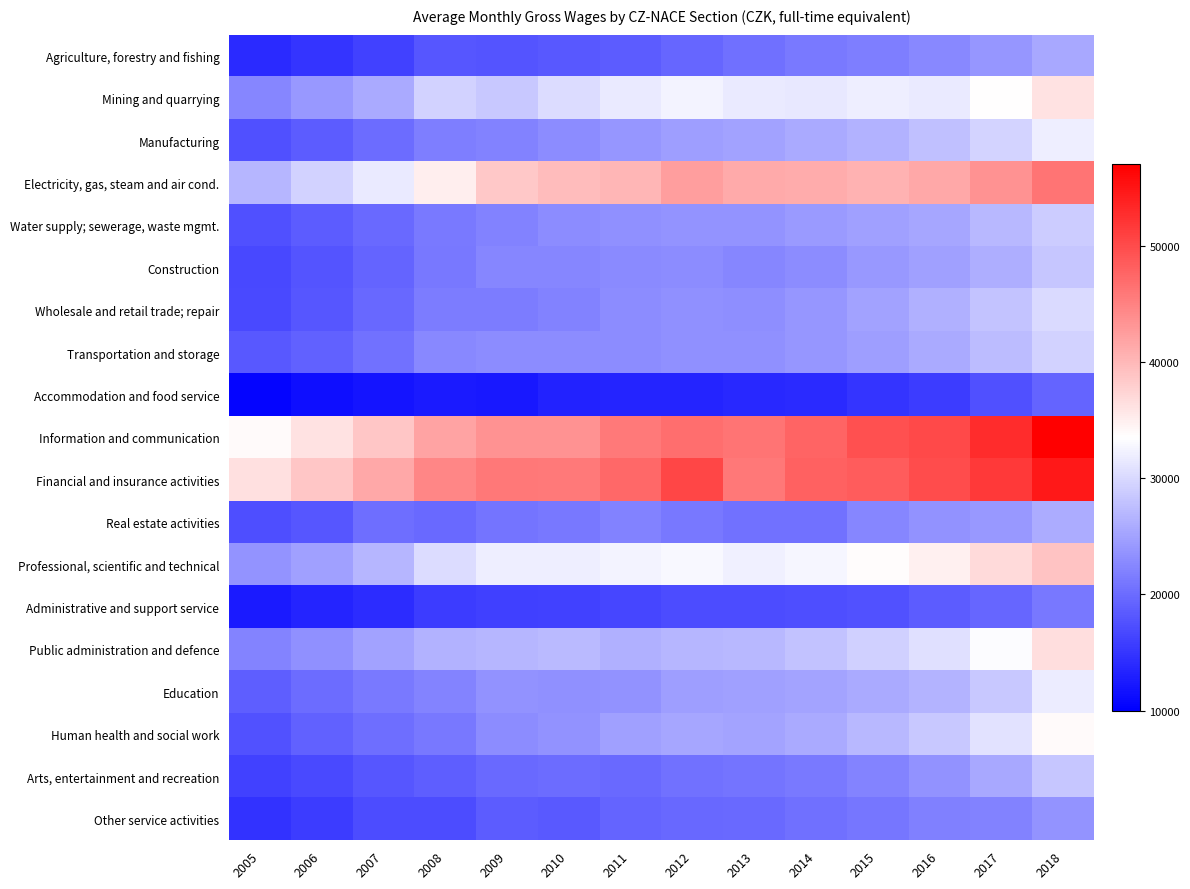

Reading right to left, what are all the values shown in this chart?

Agriculture, forestry and fishing: 2018=25478	2017=23833	2016=22532	2015=21683	2014=21347	2013=20358	2012=19436	2011=18622	2010=18092	2009=17766	2008=17909	2007=16189	2006=14802	2005=13950
Mining and quarrying: 2018=36214	2017=33565	2016=31593	2015=31859	2014=31340	2013=31506	2012=32498	2011=31570	2010=30348	2009=28430	2008=29300	2007=25715	2006=23996	2005=22419
Manufacturing: 2018=31925	2017=29550	2016=27711	2015=26493	2014=25729	2013=24892	2012=24572	2011=23798	2010=22998	2009=22104	2008=21631	2007=19961	2006=18536	2005=17359
Electricity, gas, steam and air cond.: 2018=46315	2017=43592	2016=41469	2015=40495	2014=41200	2013=41353	2012=42487	2011=40187	2010=39705	2009=38632	2008=35116	2007=31501	2006=29351	2005=26744
Water supply; sewerage, waste mgmt.: 2018=28760	2017=26925	2016=25332	2015=24744	2014=24178	2013=23610	2012=23731	2011=23250	2010=23031	2009=22084	2008=21299	2007=19913	2006=18571	2005=17362
Construction: 2018=28298	2017=26058	2016=24867	2015=23991	2014=22964	2013=22395	2012=22902	2011=22828	2010=22379	2009=22318	2008=21143	2007=19193	2006=17790	2005=16660
Wholesale and retail trade; repair: 2018=30101	2017=28138	2016=26243	2015=24994	2014=23947	2013=23142	2012=23304	2011=22946	2010=22076	2009=21526	2008=21455	2007=19649	2006=17986	2005=16972
Transportation and storage: 2018=29427	2017=27435	2016=25742	2015=24642	2014=23893	2013=23368	2012=23348	2011=23026	2010=23005	2009=22994	2008=22601	2007=20582	2006=19146	2005=18190
Accommodation and food service: 2018=19308	2017=17477	2016=15678	2015=14852	2014=13986	2013=13709	2012=13313	2011=13353	2010=13258	2009=12366	2008=12498	2007=11842	2006=11407	2005=10475
Information and communication: 2018=56940	2017=52910	2016=50192	2015=49624	2014=47800	2013=46245	2012=46871	2011=45761	2010=43513	2009=43487	2008=41870	2007=38817	2006=36223	2005=33902
Financial and insurance activities: 2018=54755	2017=51605	2016=50004	2015=48533	2014=47964	2013=45844	2012=50425	2011=47378	2010=45638	2009=45861	2008=44629	2007=41509	2006=38687	2005=36258
Real estate activities: 2018=25933	2017=23991	2016=23444	2015=22411	2014=20549	2013=20517	2012=21145	2011=22101	2010=21089	2009=20658	2008=19828	2007=20205	2006=18016	2005=17217
Professional, scientific and technical: 2018=38976	2017=36910	2016=34884	2015=33833	2014=32755	2013=32181	2012=32857	2011=32441	2010=31928	2009=31881	2008=30364	2007=26799	2006=24742	2005=23727
Administrative and support service: 2018=21085	2017=19545	2016=18584	2015=17572	2014=17201	2013=17009	2012=17049	2011=16564	2010=16225	2009=15957	2008=15679	2007=14126	2006=13313	2005=12547
Public administration and defence: 2018=36462	2017=33195	2016=30672	2015=29123	2014=27844	2013=26972	2012=26839	2011=26259	2010=27077	2009=26818	2008=26367	2007=25042	2006=23292	2005=22246
Education: 2018=31792	2017=28534	2016=26693	2015=25638	2014=25062	2013=24691	2012=24579	2011=23505	2010=23349	2009=23508	2008=22233	2007=21225	2006=20008	2005=18762
Human health and social work: 2018=33923	2017=30876	2016=28363	2015=27052	2014=25689	2013=25096	2012=25251	2011=24829	2010=23557	2009=22921	2008=21177	2007=20126	2006=19024	2005=17560
Arts, entertainment and recreation: 2018=28181	2017=25566	2016=23486	2015=22120	2014=21204	2013=20698	2012=20555	2011=19786	2010=19916	2009=19771	2008=18746	2007=17922	2006=16904	2005=16084
Other service activities: 2018=23706	2017=21999	2016=21791	2015=20853	2014=20297	2013=19830	2012=19592	2011=19319	2010=18418	2009=18615	2008=17093	2007=17044	2006=15598	2005=14654